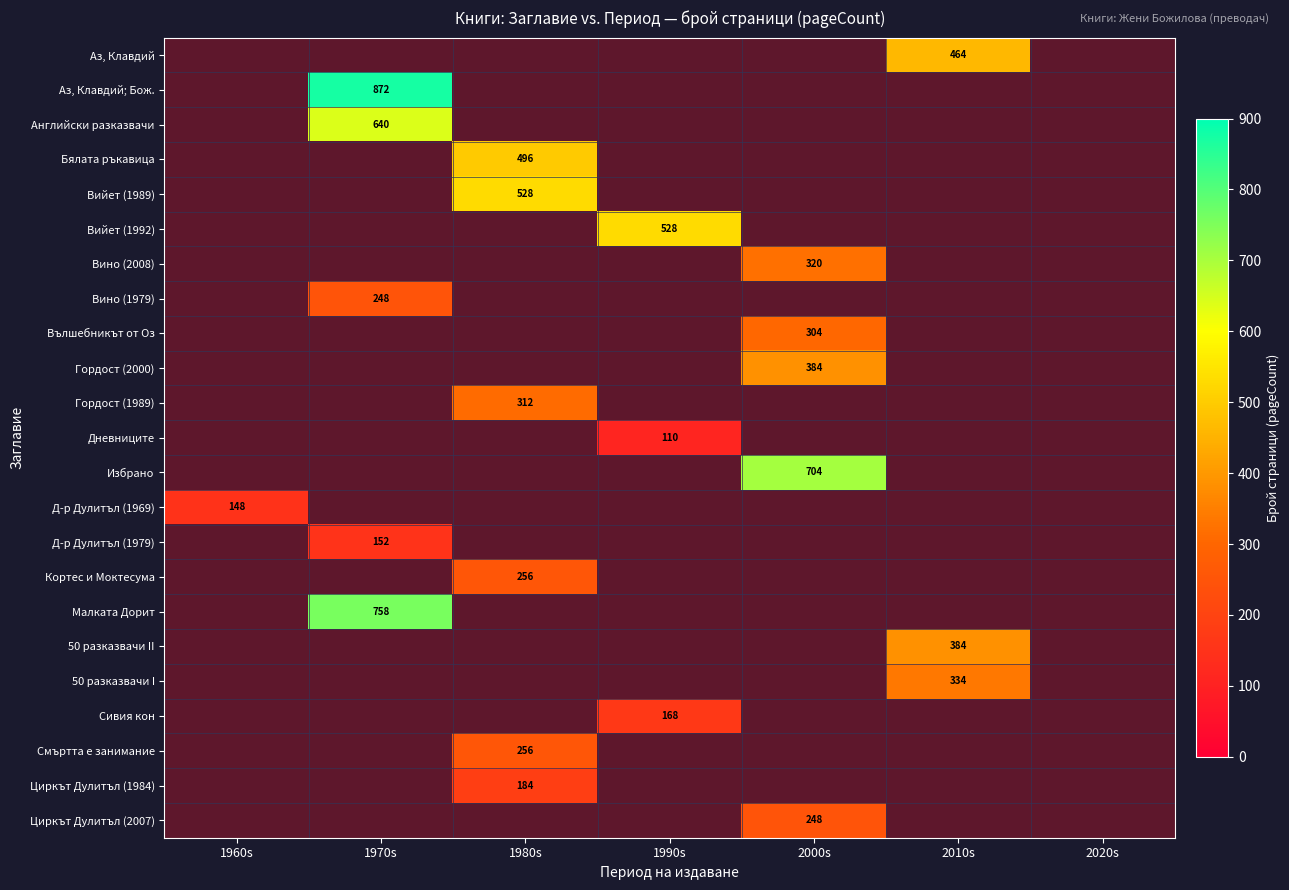

What is the maximum value shown in the chart?

872